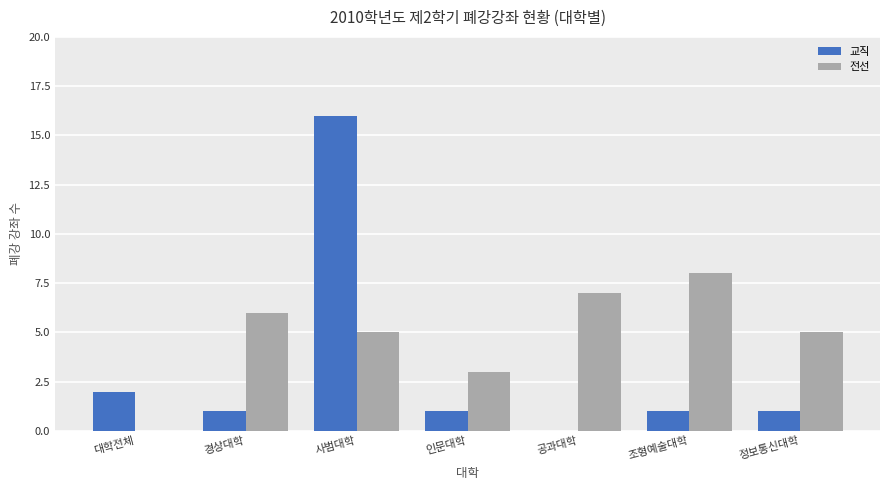

True or false: 전선 has a value of -5 at 대학전체.

False